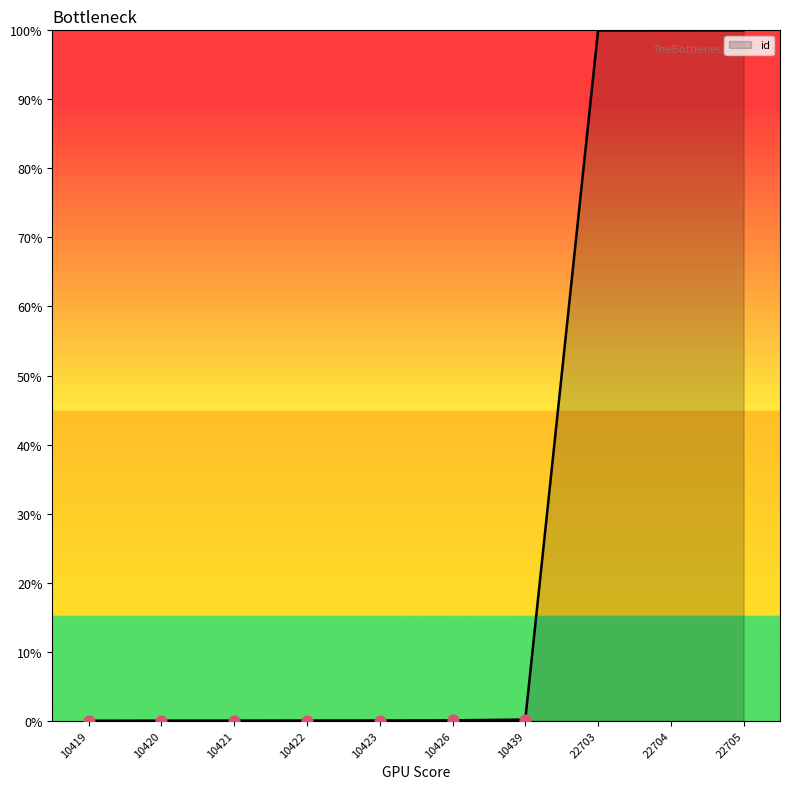

What is the change in value from 10426 to 10439?

+0.1